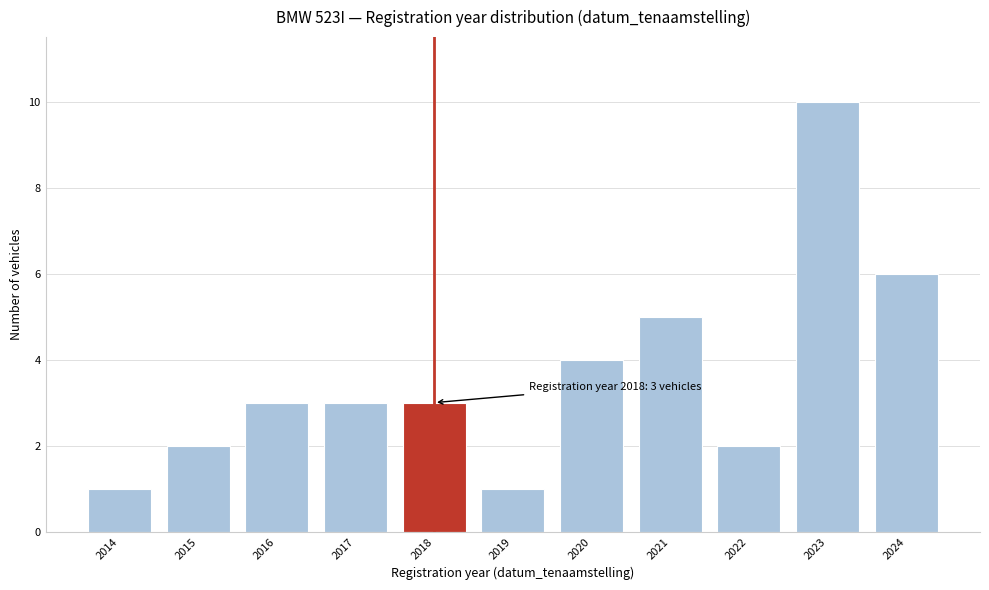

Reading left to right, list all the values displayed in this chart.

2014=1	2015=2	2016=3	2017=3	2018=3	2019=1	2020=4	2021=5	2022=2	2023=10	2024=6